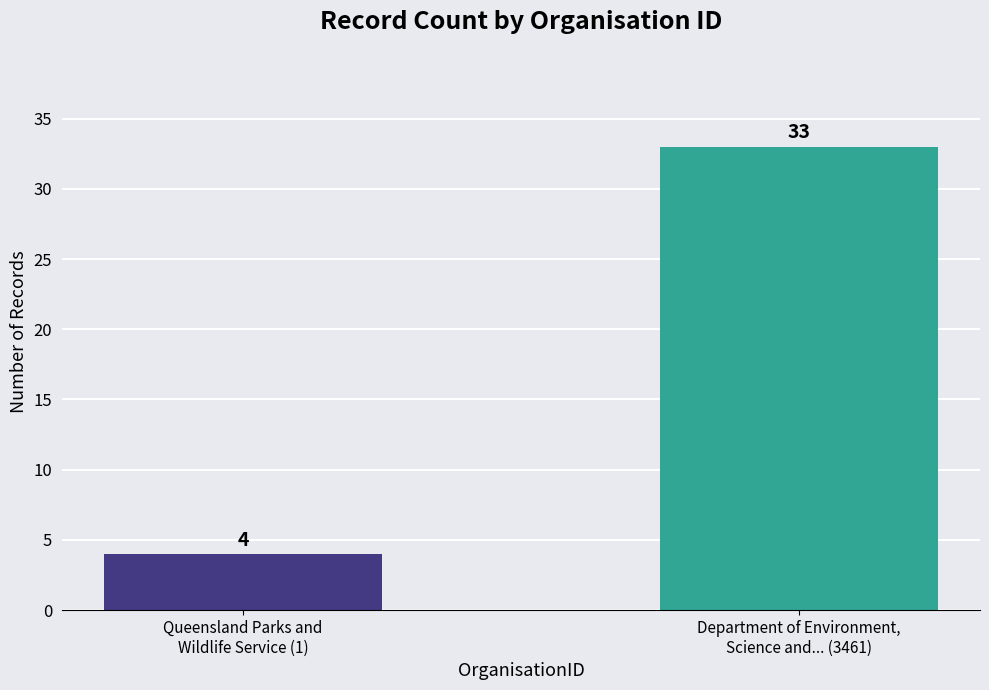

How many distinct data groups are displayed?

1